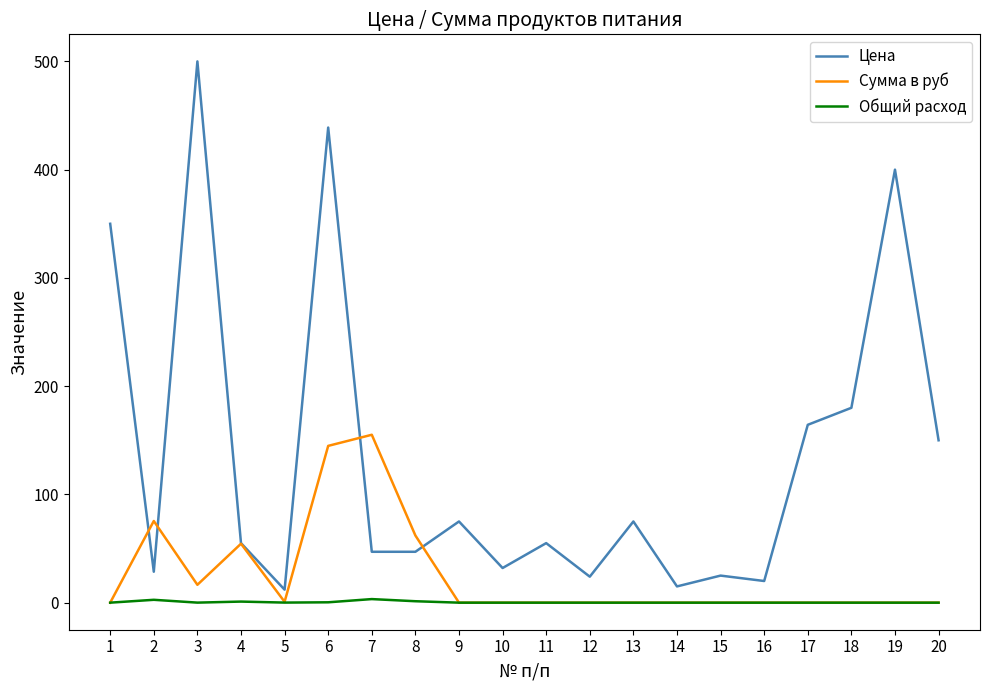

Does the chart have visible grid lines?

No